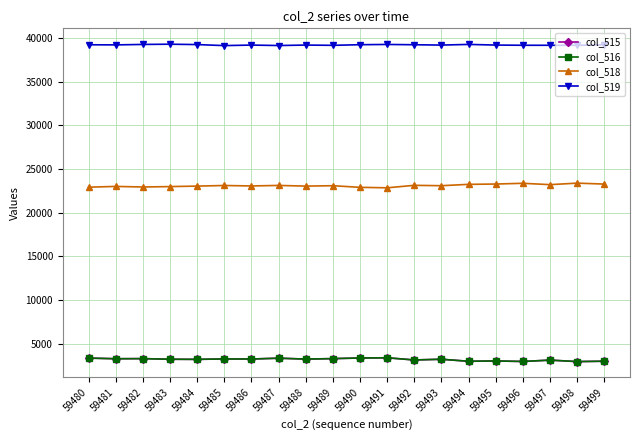

What value does the col_515 series have at 59498, to the nearest 50?

2950